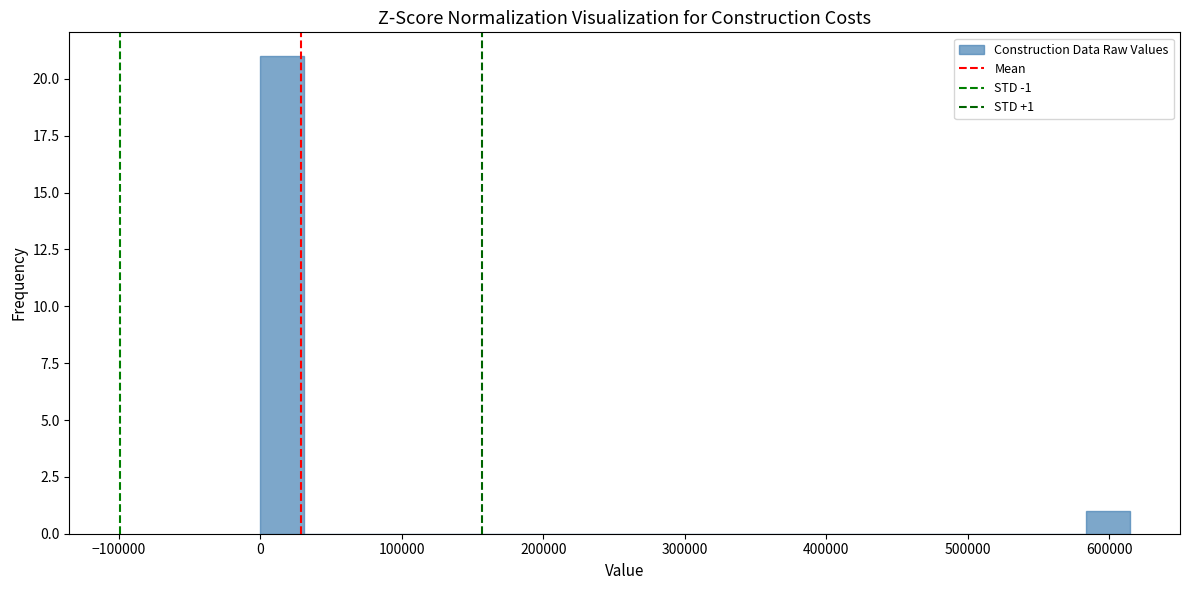

Read against the x-axis, roughly where is the centre of the tallest bar?

20000